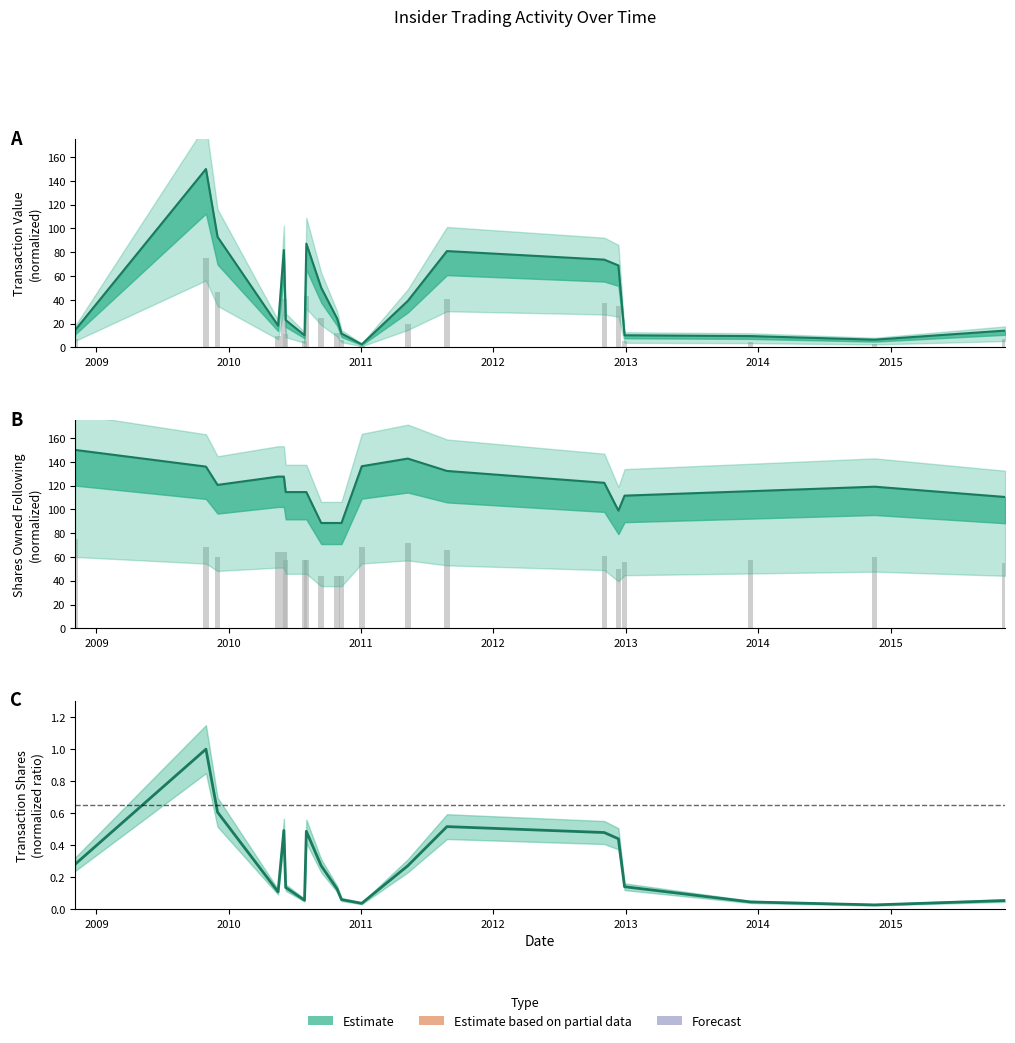

What is the label of the 13th bar from the right?

2010-08-03